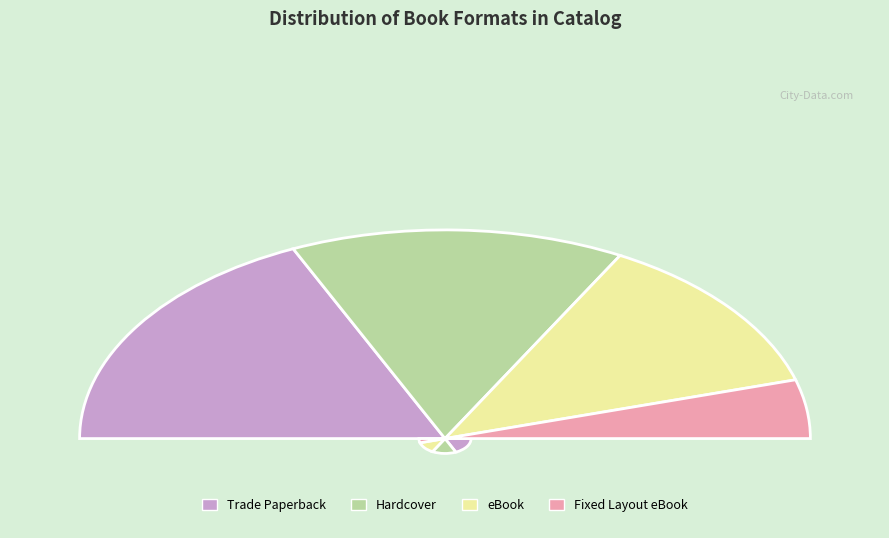

To the nearest percent, what portion does Hardcover represent?

30%